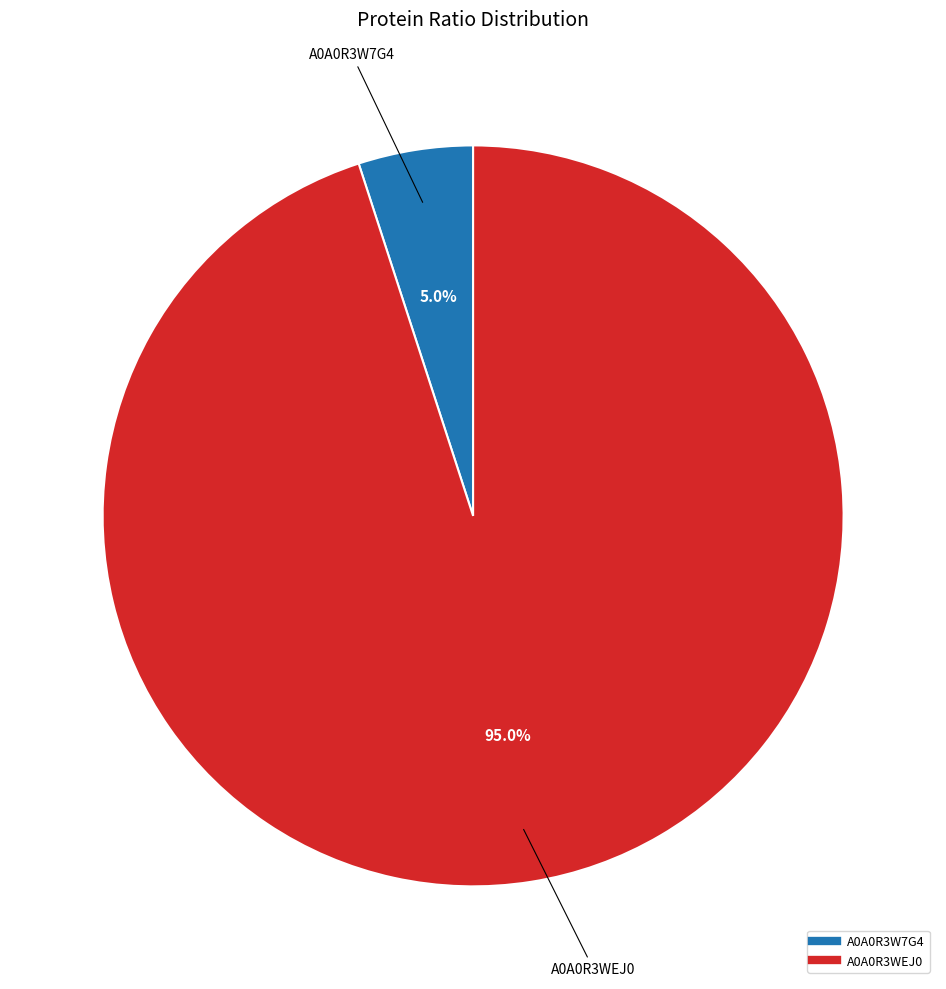

To the nearest percent, what is the combined percentage of A0A0R3WEJ0 and A0A0R3W7G4?

100%